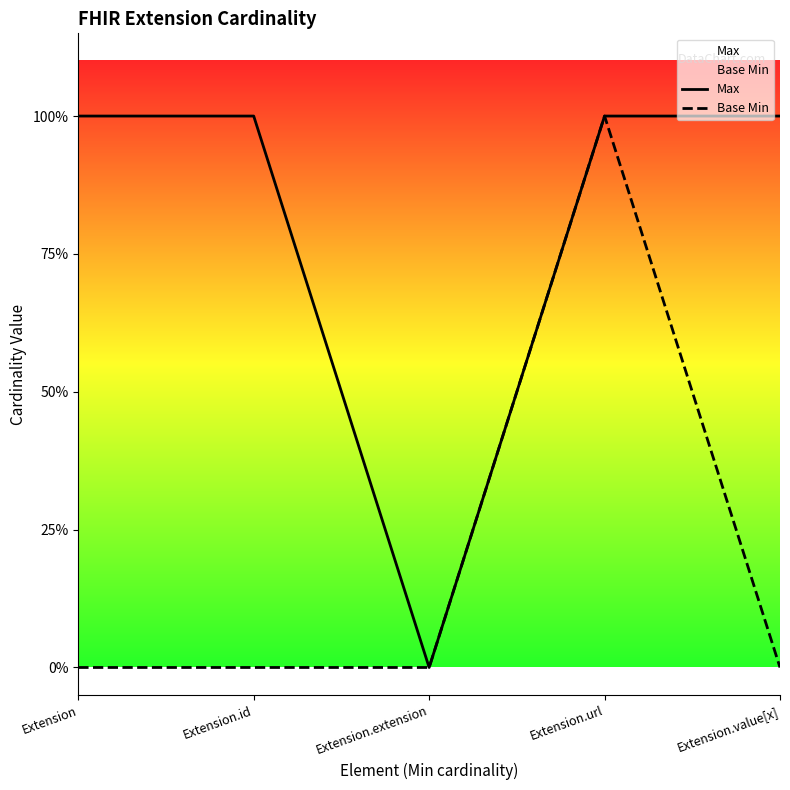

Where is Max nearest to the value 0?

Extension.extension